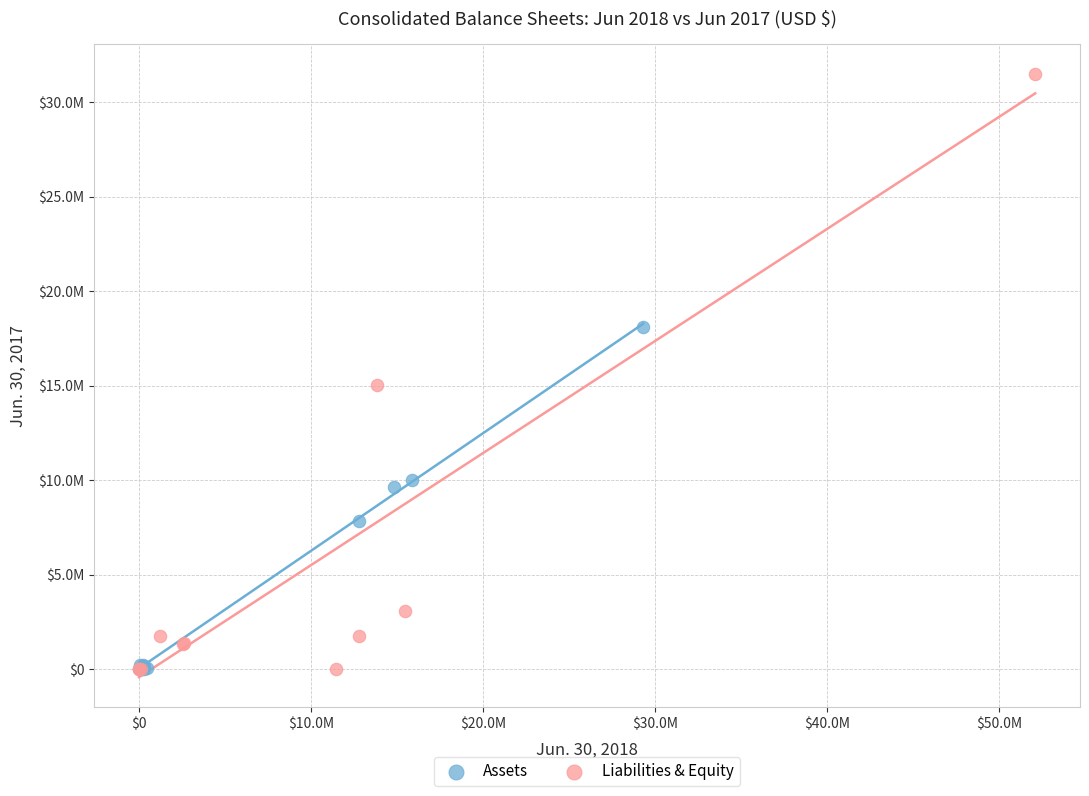

What are all the series names shown in the legend?

Assets, Liabilities & Equity